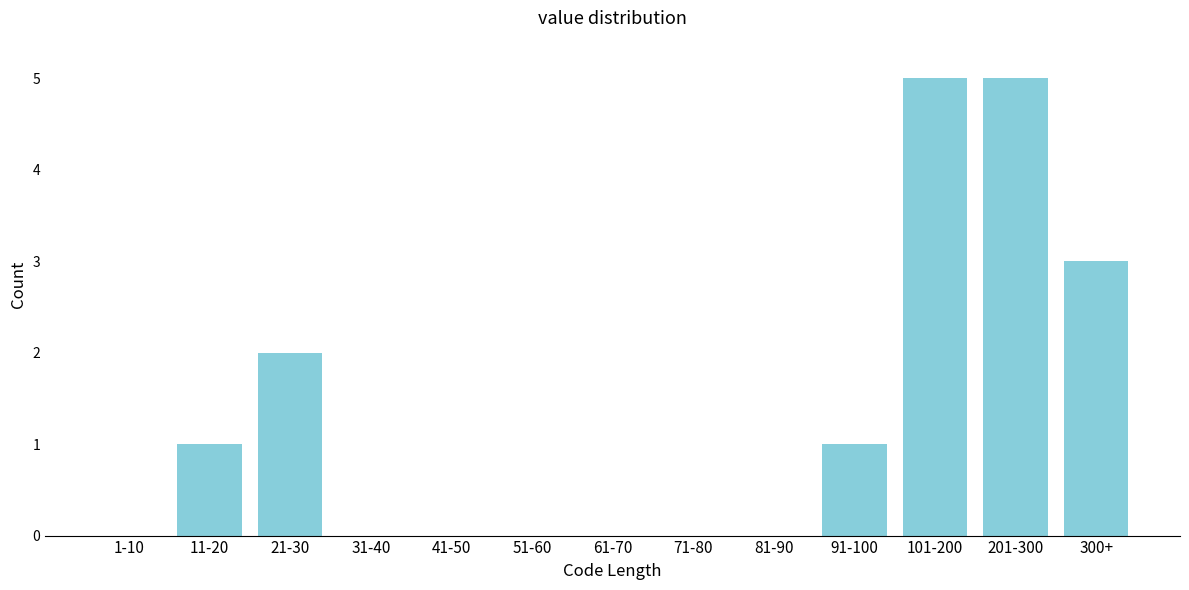

Reading right to left, what are all the values shown in this chart?

300+=3	201-300=5	101-200=5	91-100=1	81-90=0	71-80=0	61-70=0	51-60=0	41-50=0	31-40=0	21-30=2	11-20=1	1-10=0